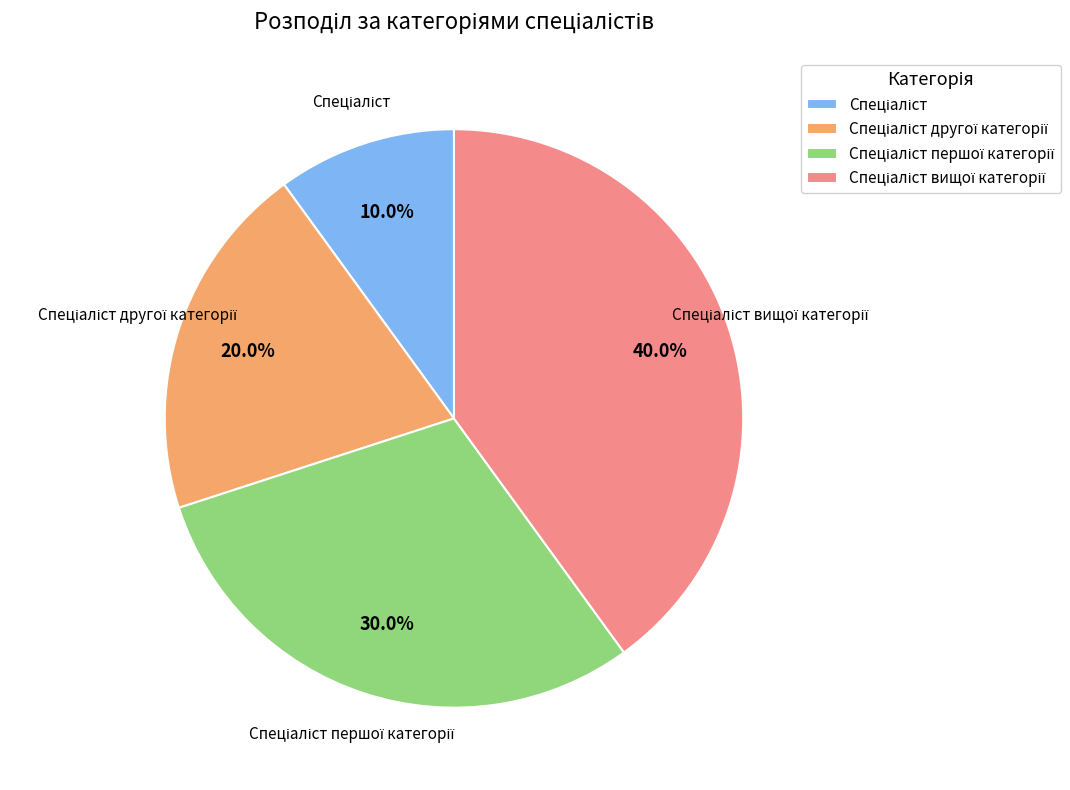

Does any single category account for the majority?

No